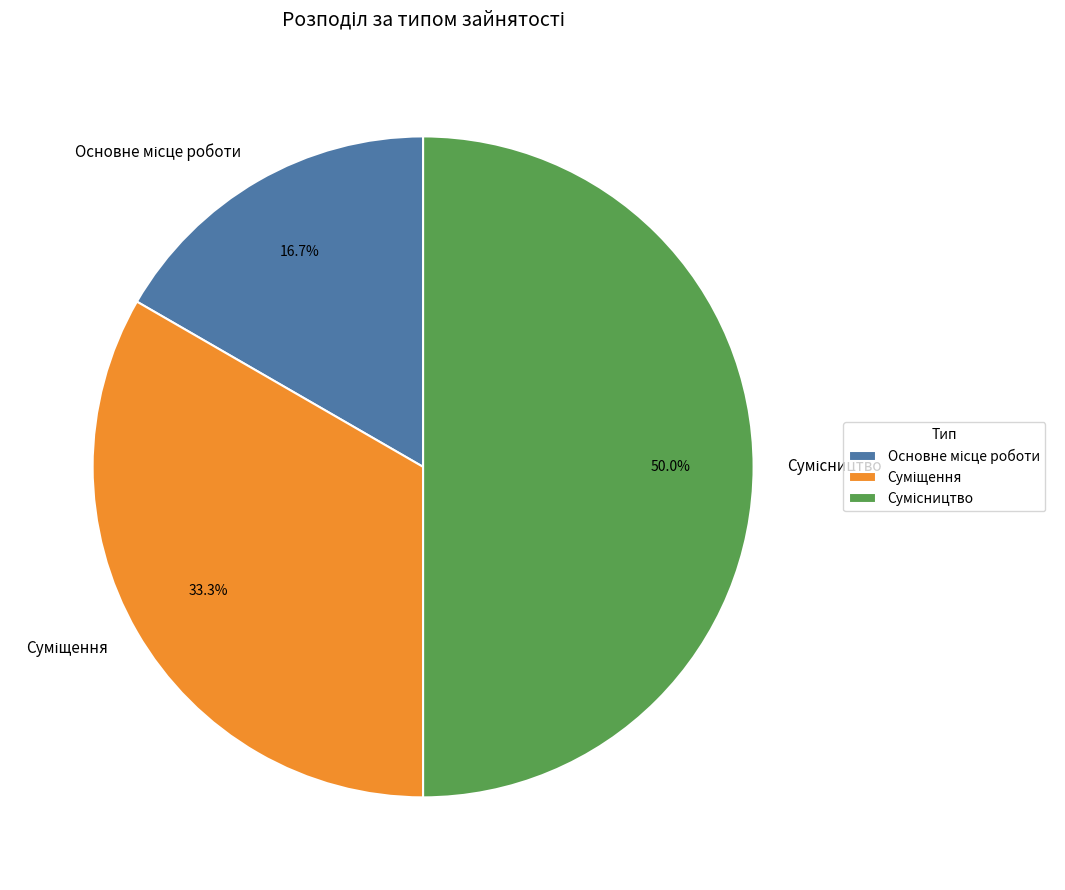

What portion of the pie excludes Суміщення?

66.7%